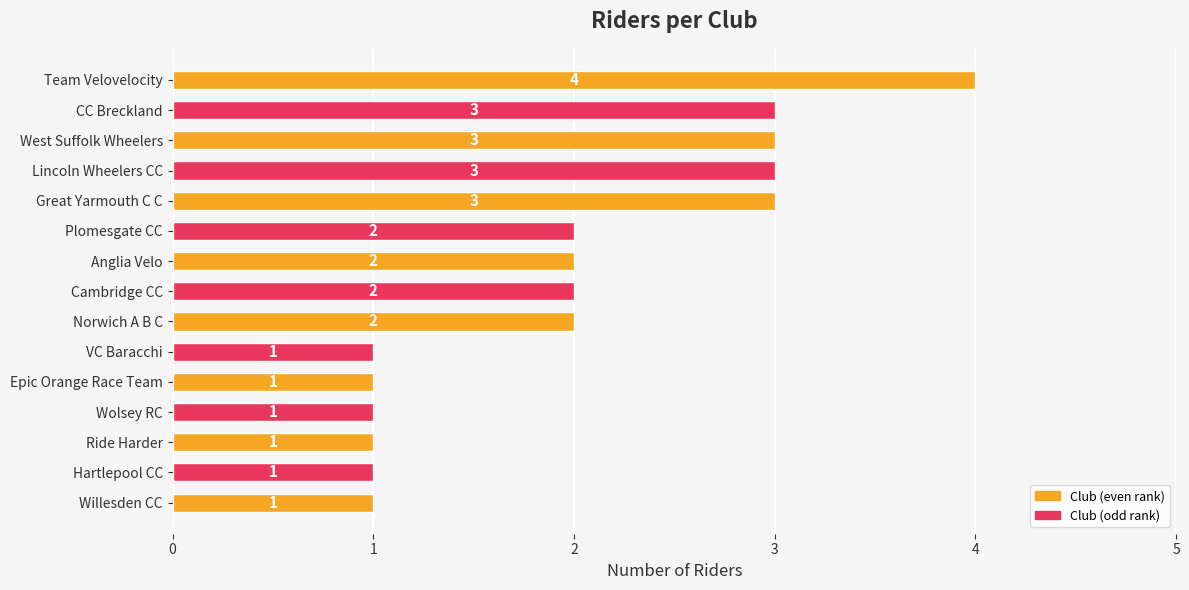

At which category does the chart reach its peak across all series?

Team Velovelocity